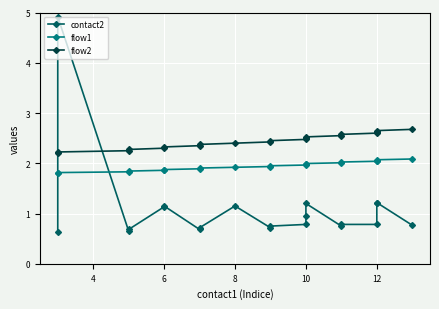

In contact2, how many points are lower than both neighbors (excluding endpoints)?

4